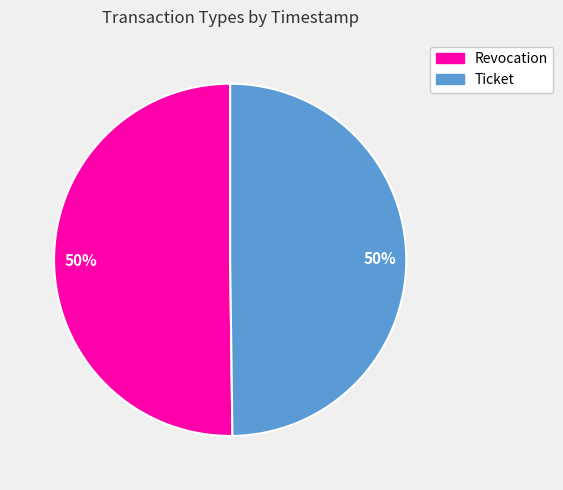

True or false: Ticket accounts for 38% of the total.

False